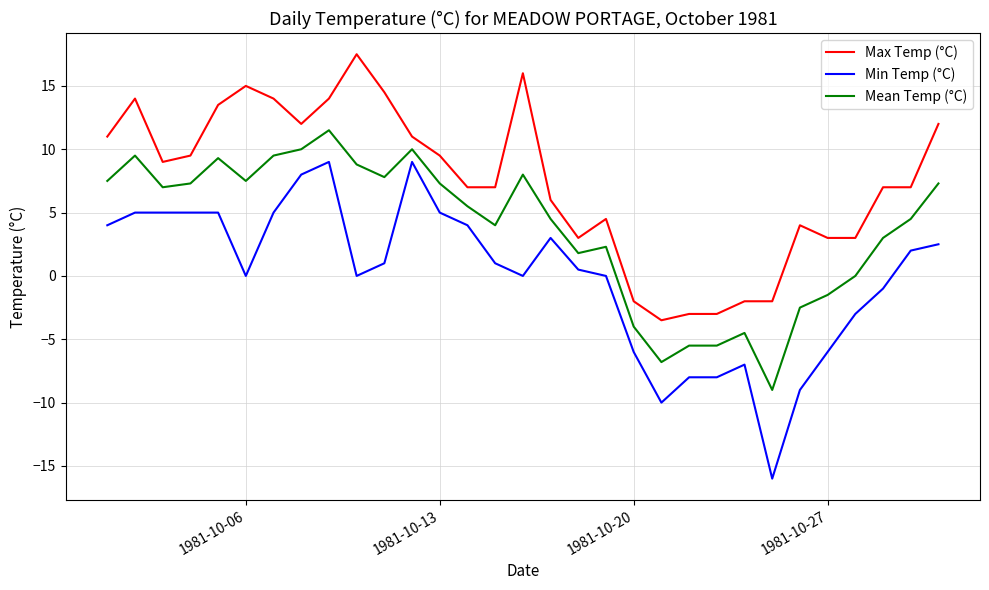

Which series has the largest range (max minus min)?

Min Temp (°C)